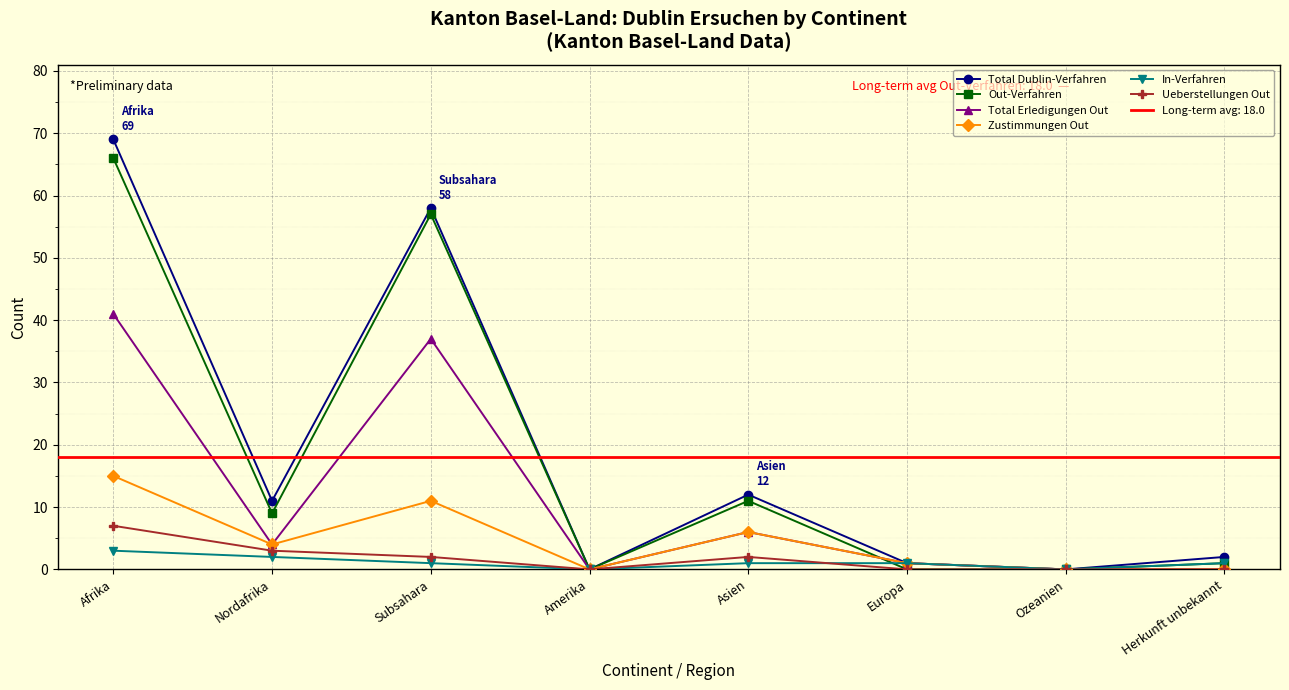

Rank the categories by Total Dublin-Verfahren value from highest to lowest.

Afrika, Subsahara, Asien, Nordafrika, Herkunft unbekannt, Europa, Amerika, Ozeanien